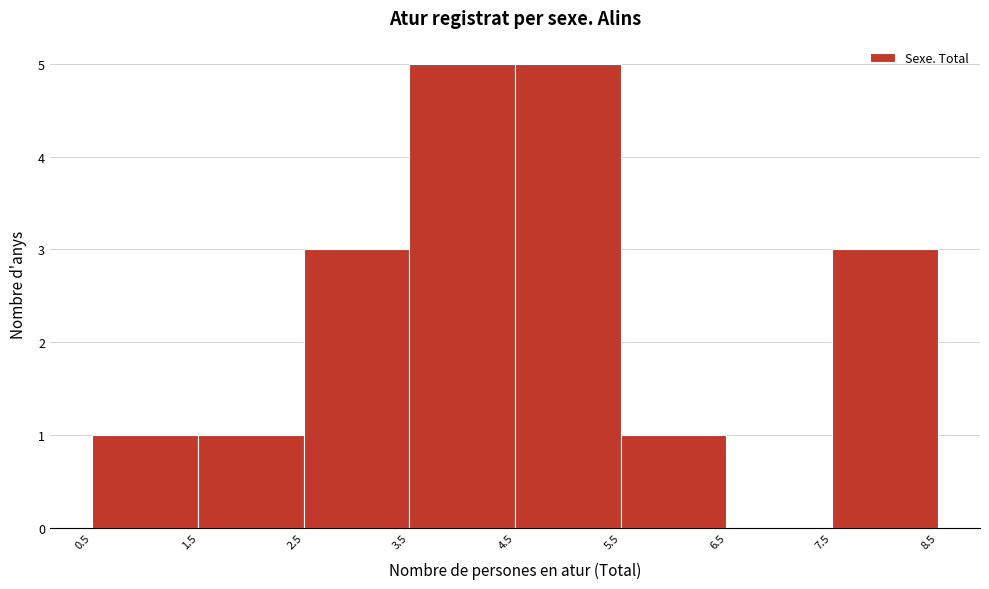

Reading left to right, list every bar in this chart as the range it spans on the x-axis followed by its height. The values are not printed on the chart, so give them approximately, as read against the axis.

0.5 to 1.5: 1
1.5 to 2.5: 1
2.5 to 3.5: 3
3.5 to 4.5: 5
4.5 to 5.5: 5
5.5 to 6.5: 1
6.5 to 7.5: 0
7.5 to 8.5: 3